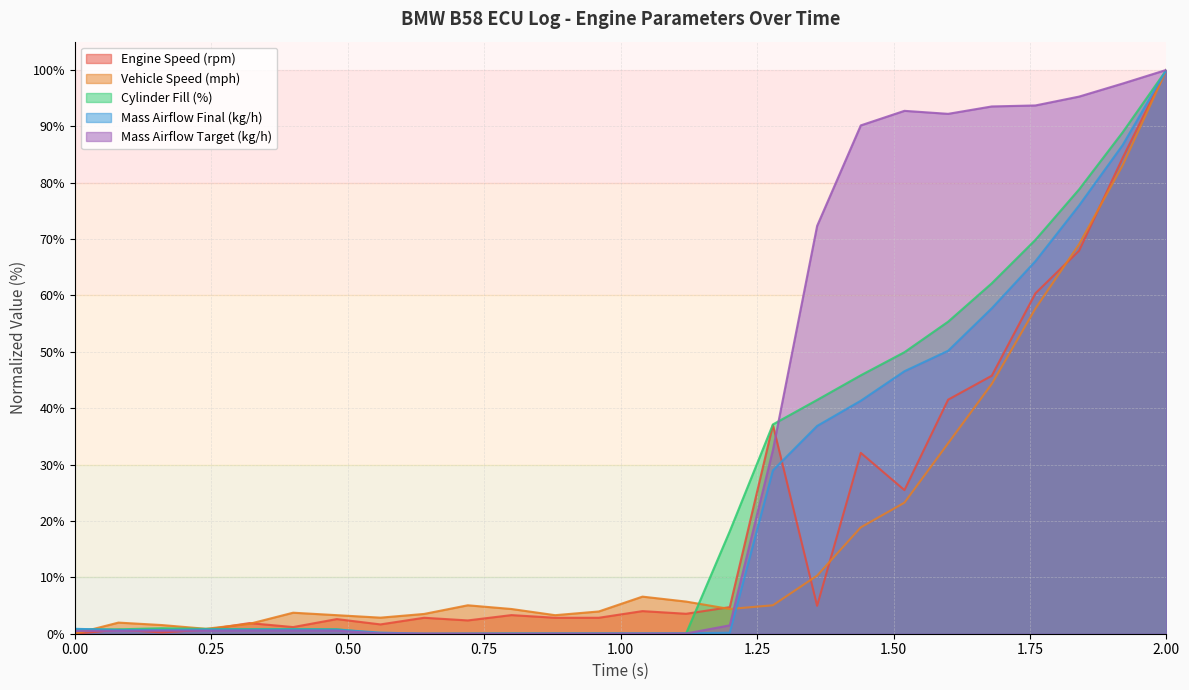

How many data points in Mass Airflow Final (kg/h) are above 0?

24